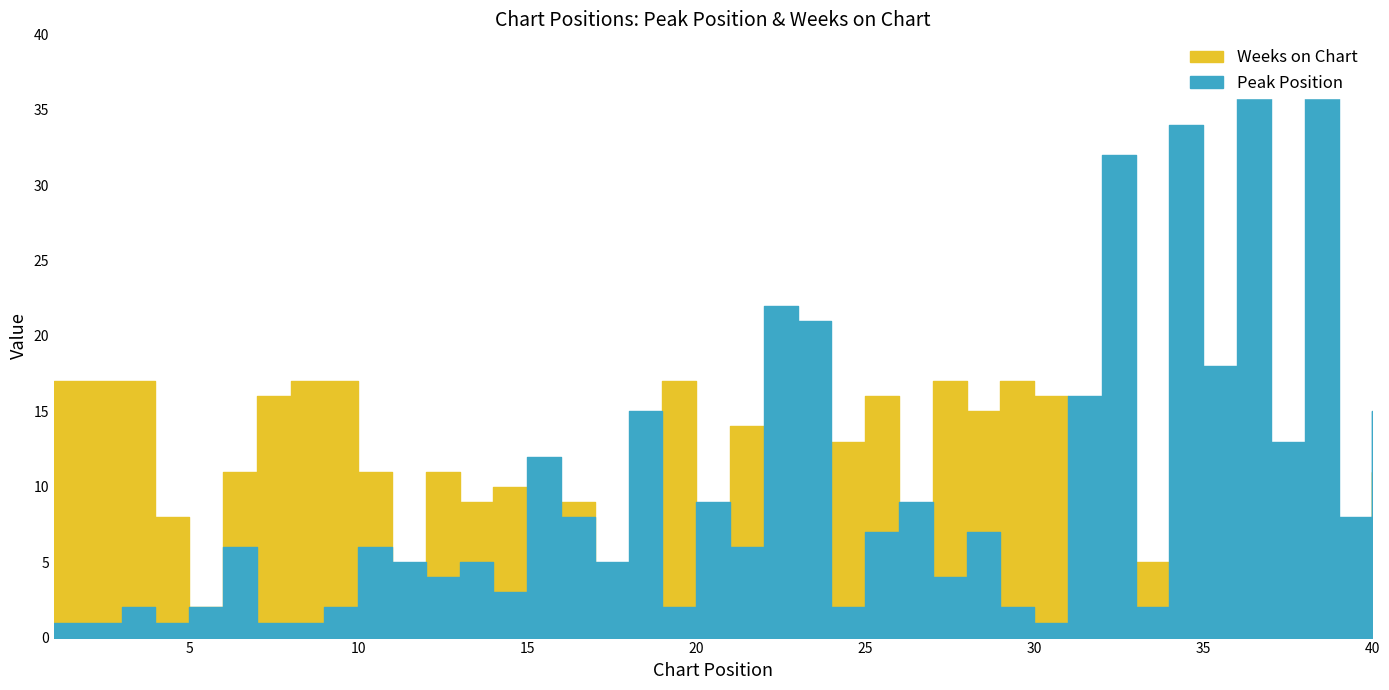

How many lines are shown in the chart?

2